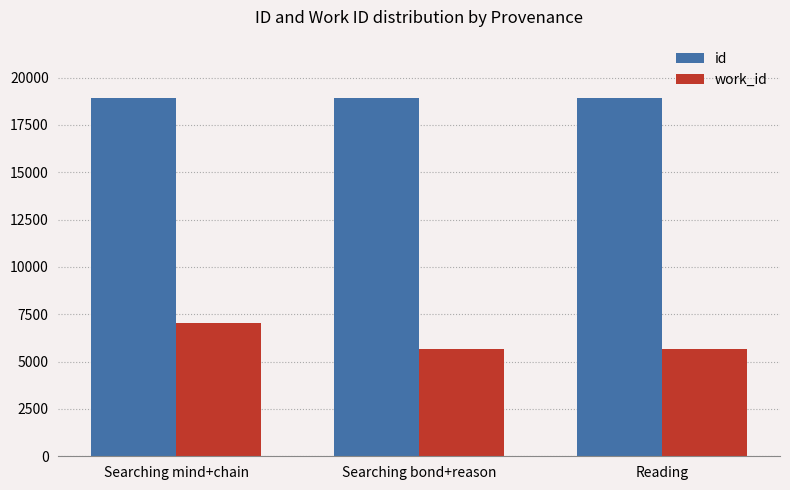

What is the total value across all series at Searching bond+reason?

24586